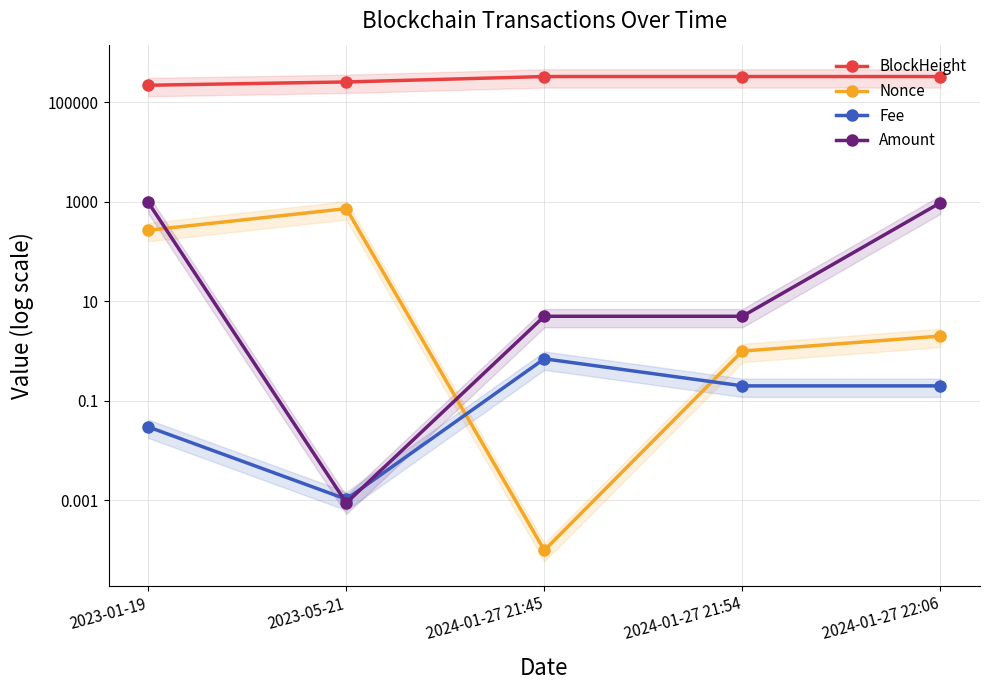

Rank the series at 2023-01-19 from highest to lowest value.

BlockHeight, Amount, Nonce, Fee